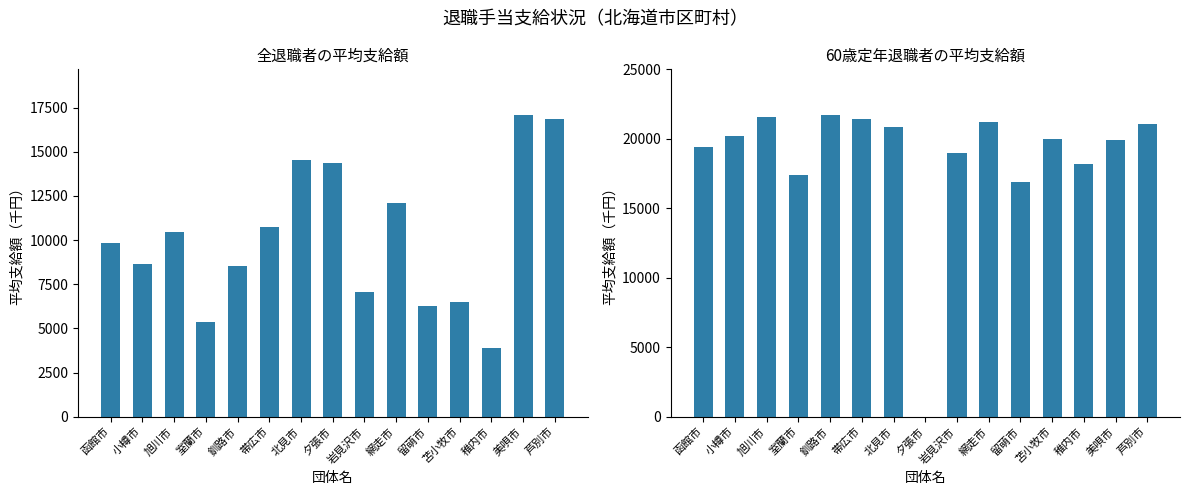

Read the 60歳定年退職者の平均支給額 value at 帯広市.

21458